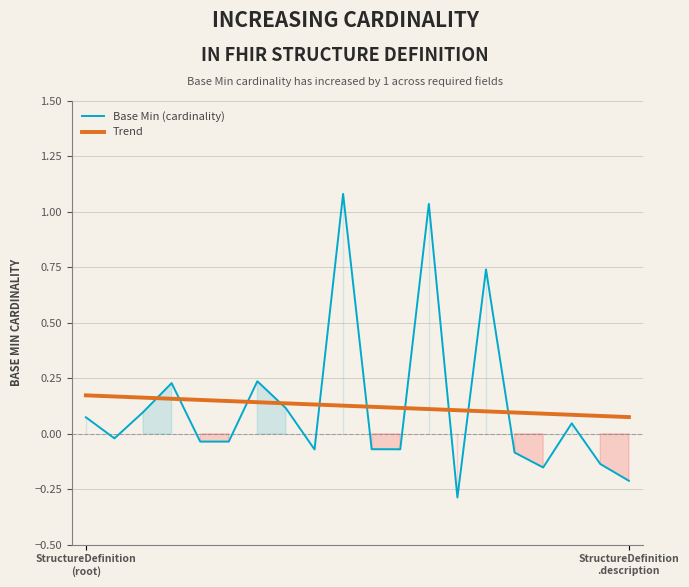

True or false: Trend and Base Min (cardinality) cross at least once.

True